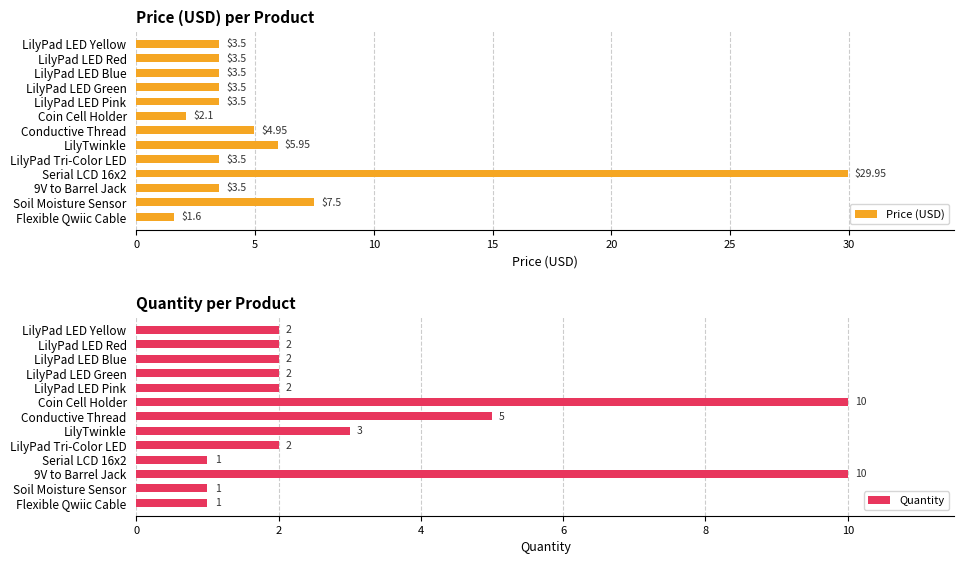

How many data points in Quantity are less than 2?

3